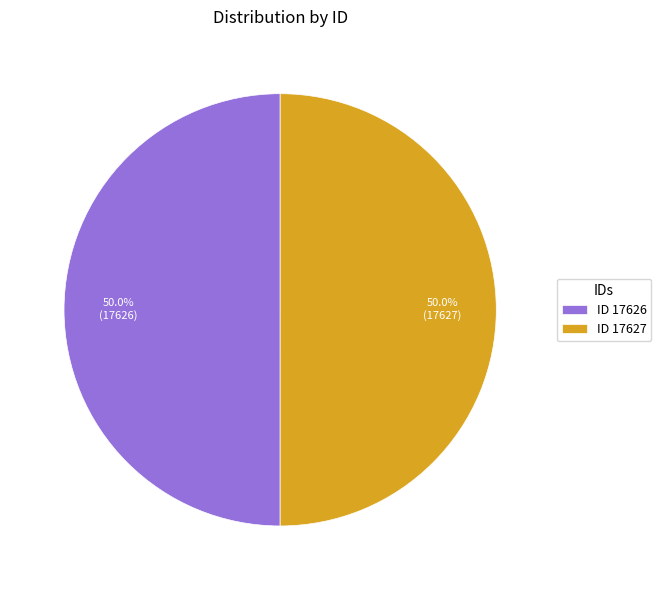

What is the ratio of the value at ID 17626 to the value at ID 17627?

1.0